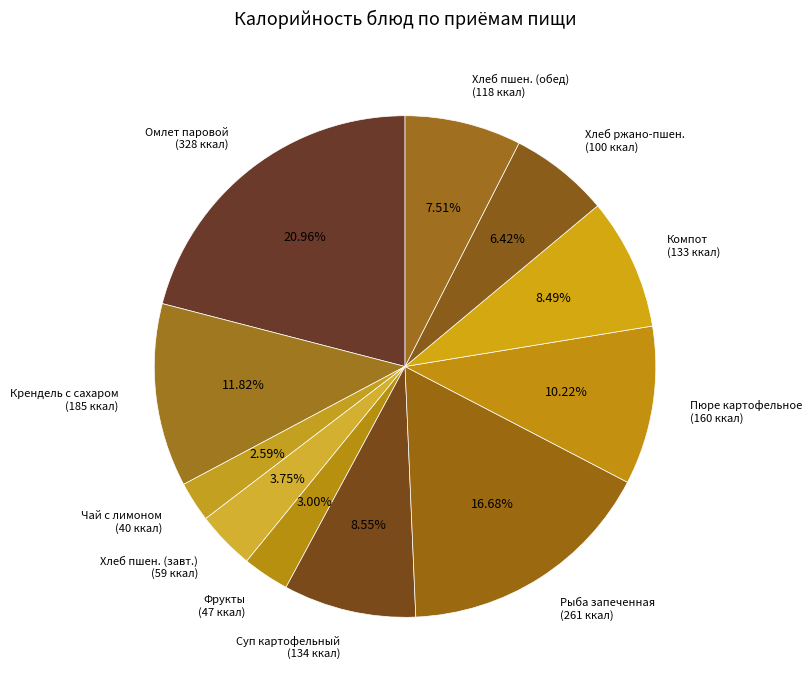

What is the ratio of the value at Компот (133 ккал) to the value at Чай с лимоном (40 ккал)?

3.3